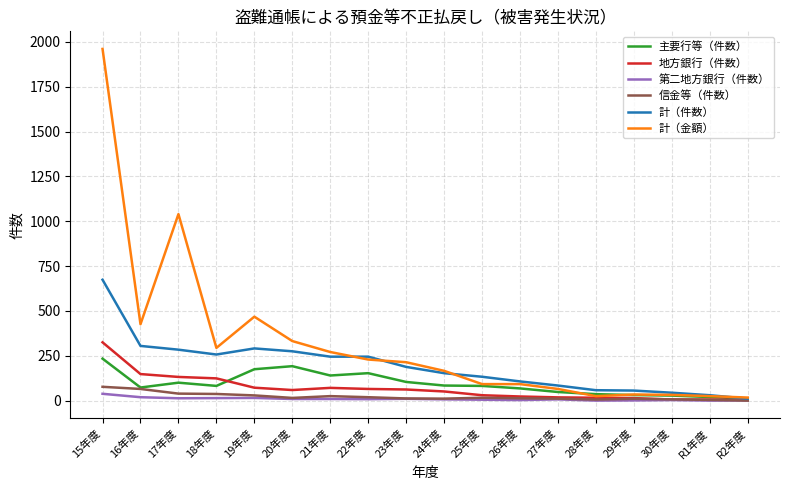

What is the average value of the 信金等（件数） series?

22